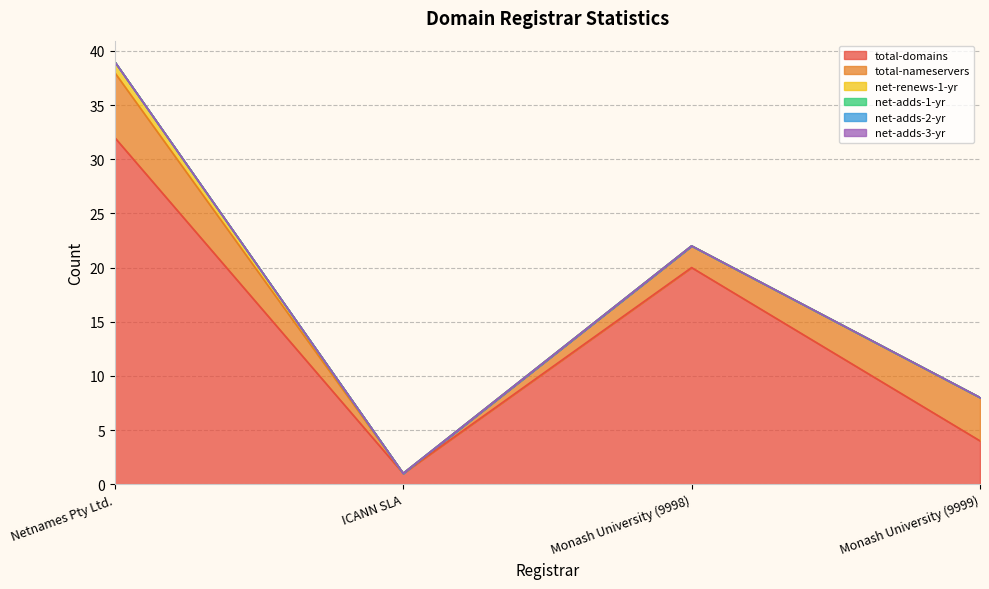

True or false: total-domains has a value of 4 at Monash University (9999).

True